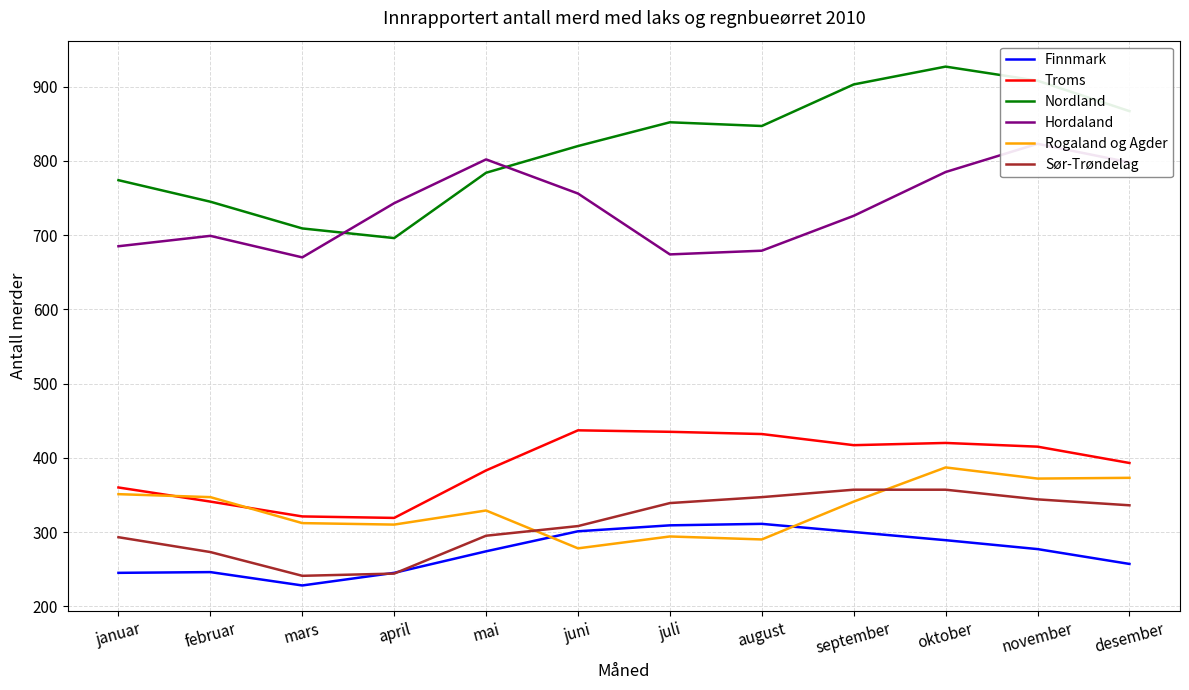

What is the lowest value of the Hordaland series?

670